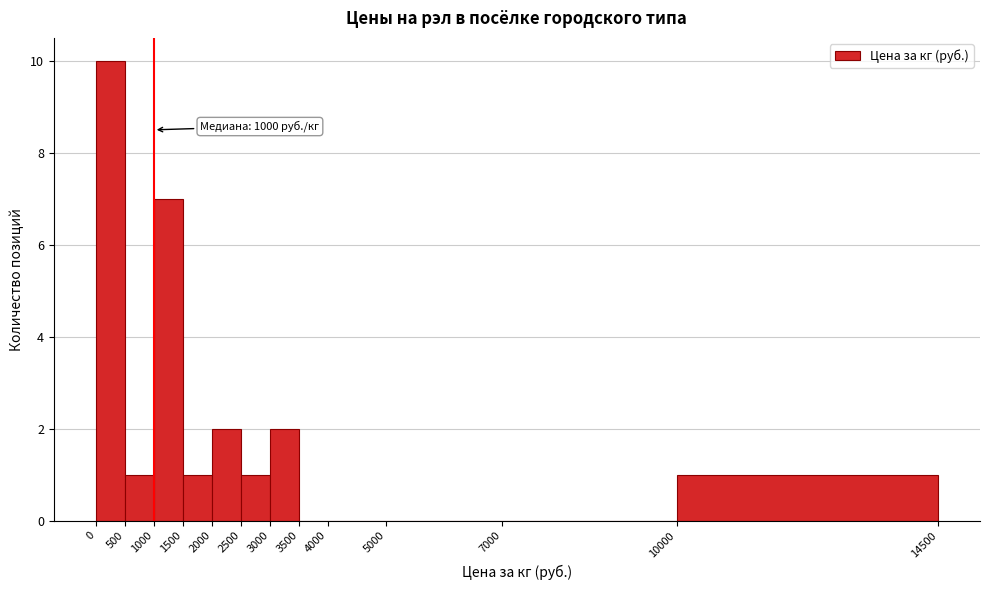

Over which range of the x-axis is the bar tallest?

0 to 500